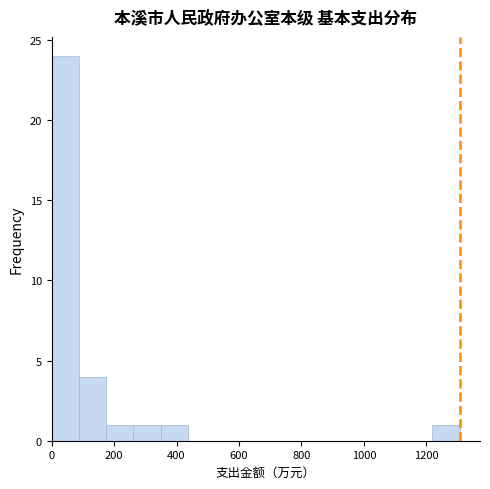

Reading left to right, list every bar in this chart as the range it spans on the x-axis followed by its height. Neither the bar edges nor the heights are printed on the chart, so give them approximately, as read against the axes.

0 to 80: 24
80 to 180: 4
180 to 260: 1
260 to 340: 1
340 to 440: 1
440 to 520: 0
520 to 620: 0
620 to 700: 0
700 to 780: 0
780 to 880: 0
880 to 960: 0
960 to 1040: 0
1040 to 1140: 0
1140 to 1220: 0
1220 to 1300: 1